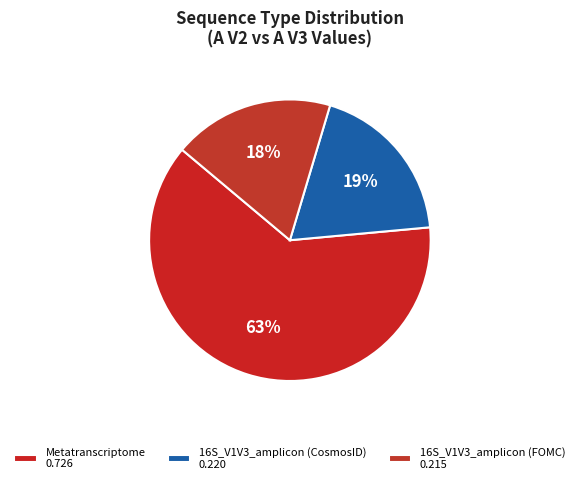

Which has a higher value, Metatranscriptome or 16S_V1V3_amplicon (CosmosID)?

Metatranscriptome